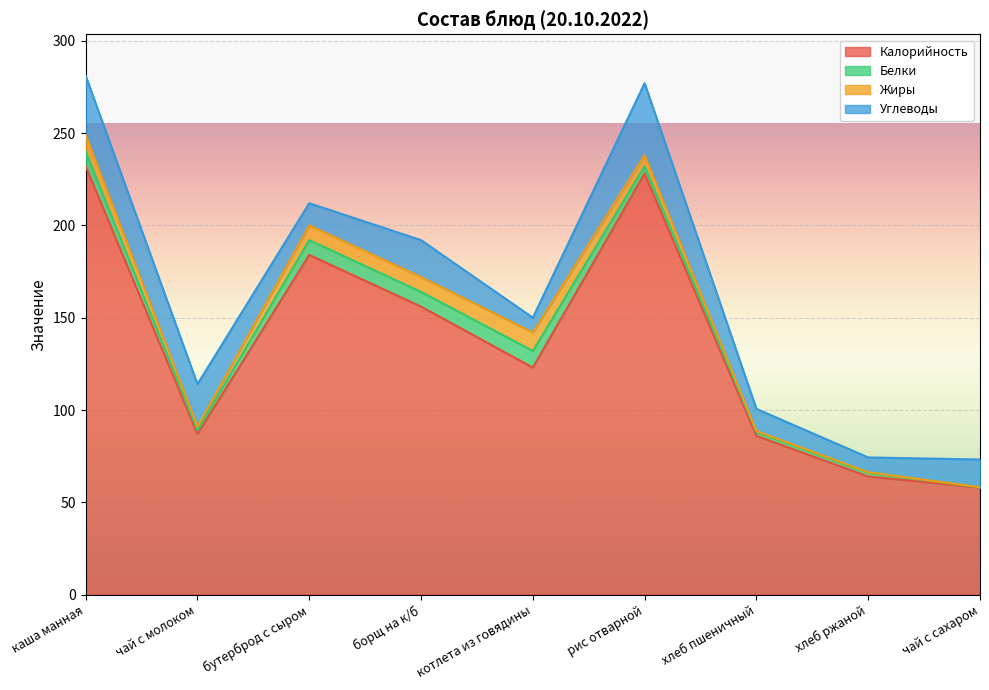

Reading left to right, transcribe all the data shown in this chart.

Калорийность: 232.0	87.0	184.0	156.0	123.0	228.0	86.0	64.0	58.0
Белки: 8.0	2.0	8.0	8.0	9.0	4.0	2.0	2.0	0.2
Жиры: 9.0	2.0	8.0	8.0	10.0	6.0	0.6	0.3	0.0
Углеводы: 32.0	23.0	12.0	20.0	8.0	39.0	12.0	8.0	15.0